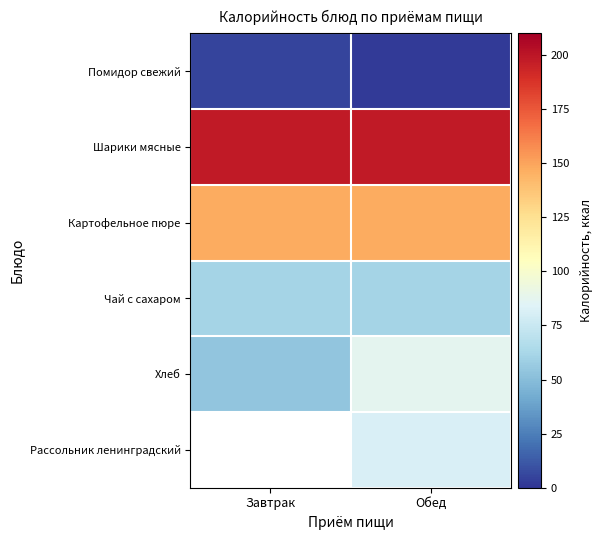

The value of Картофельное пюре at Обед is 228.3. True or false?

False